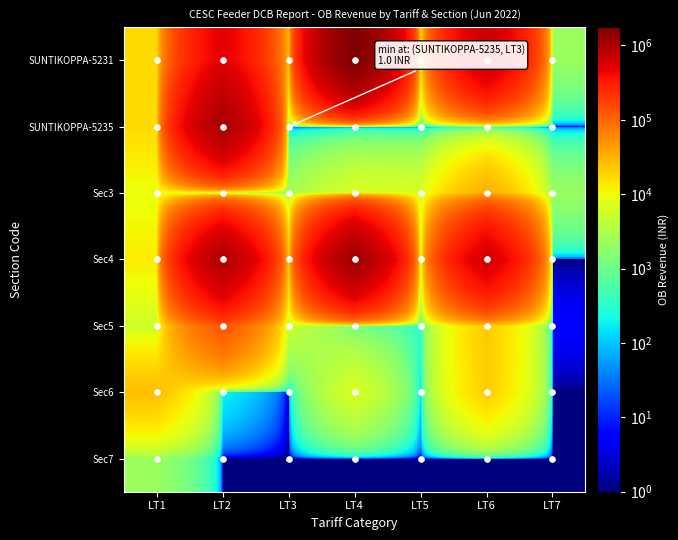

At how many categories does at least one series exceed 481732?

3